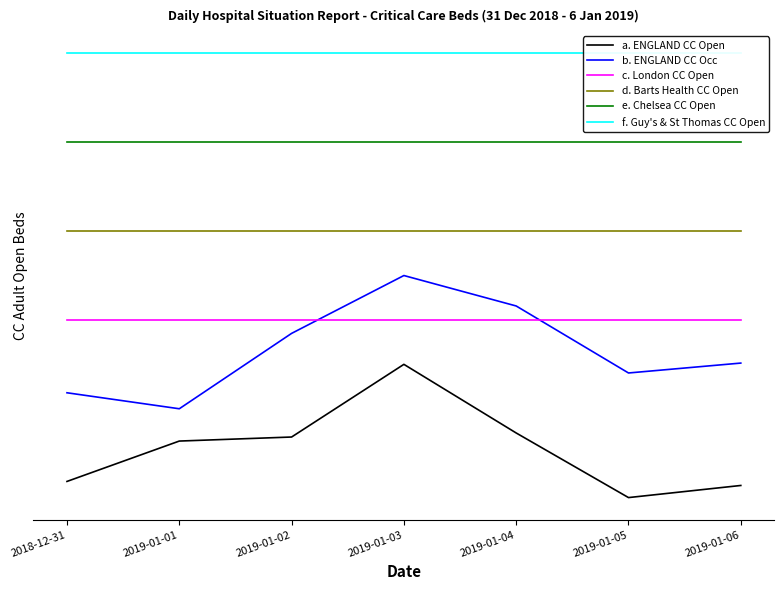

What position from the right is 2019-01-06?

1